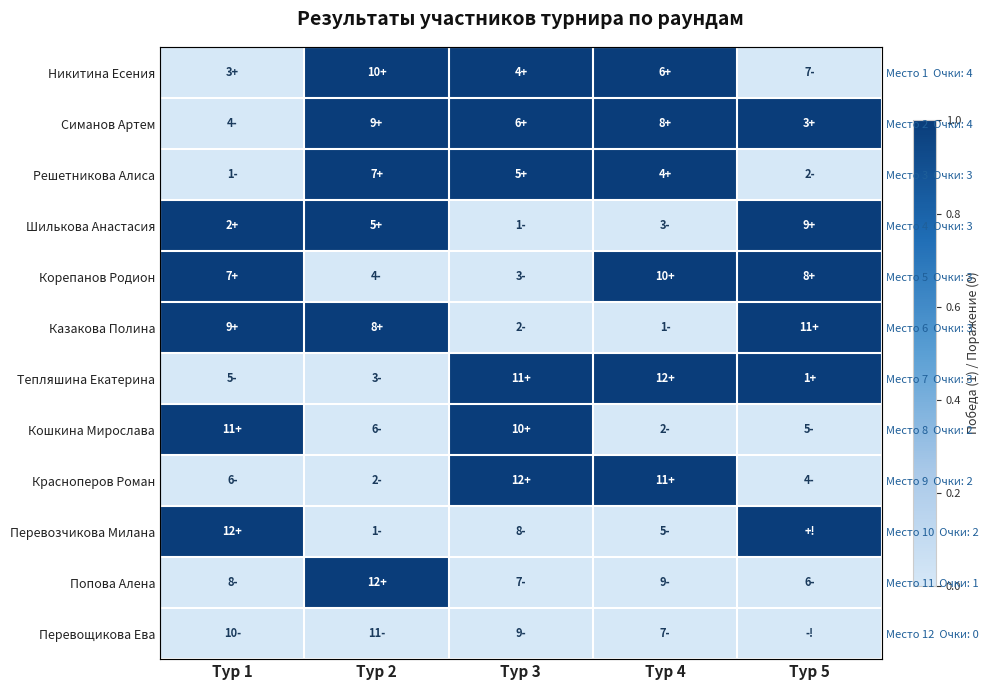

At which label does Решетникова Алиса reach its peak?

Тур 2